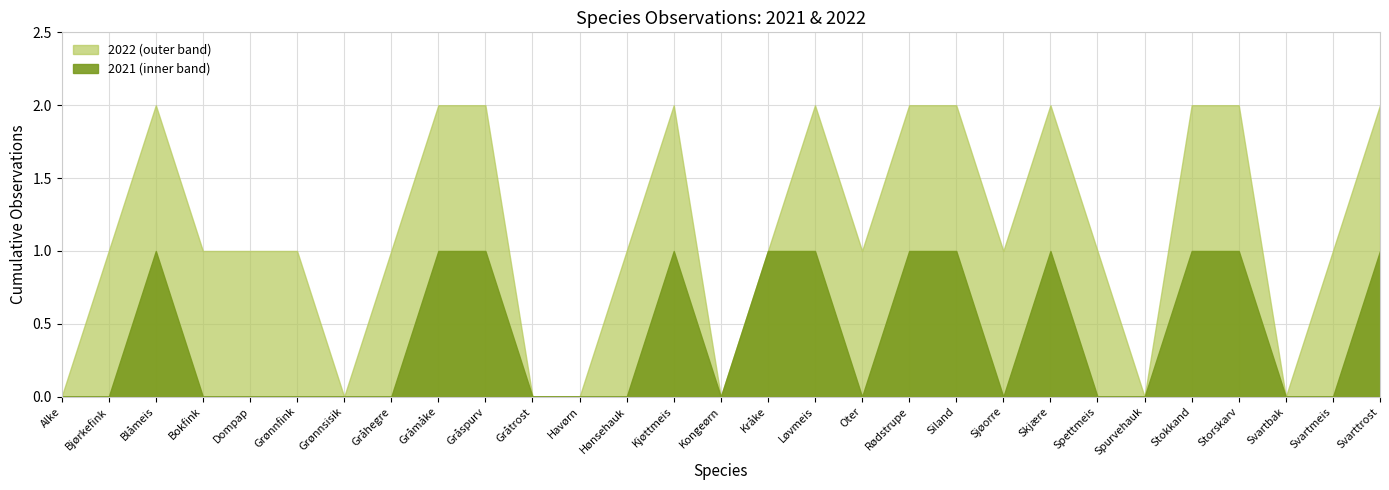

At which category does 2021 reach its first local peak?

Blåmeis